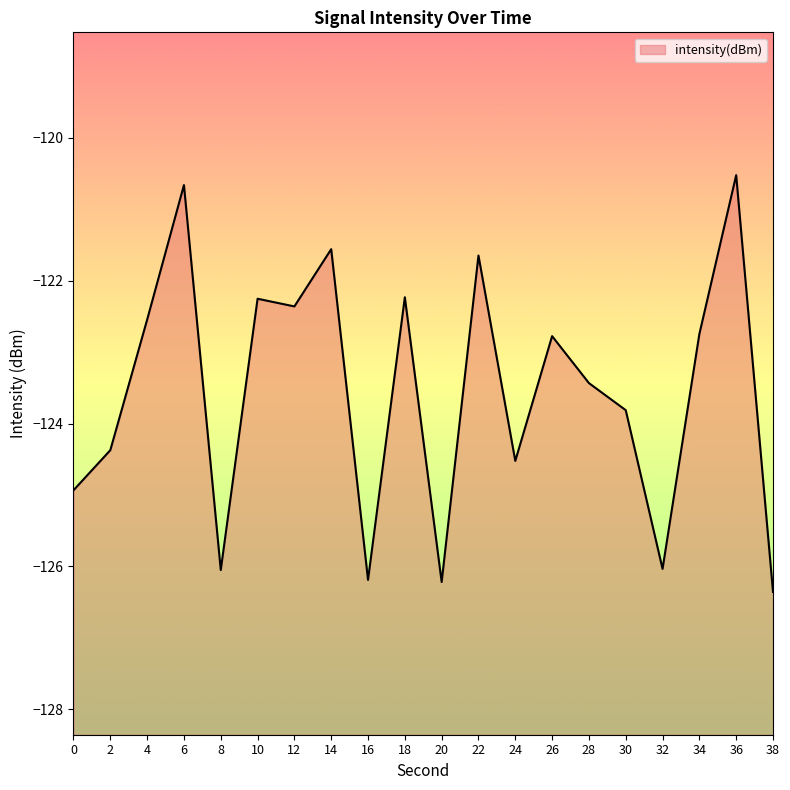

List the labels in order of value, smallest first.

38, 20, 16, 8, 32, 0, 24, 2, 30, 28, 26, 34, 4, 12, 10, 18, 22, 14, 6, 36